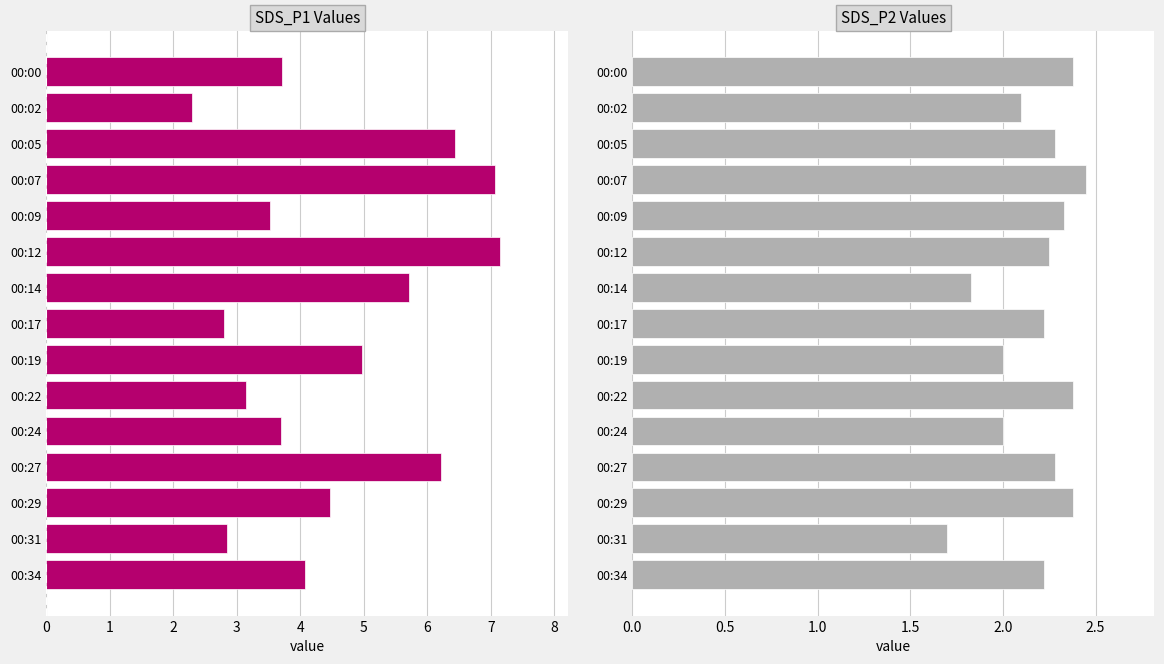

At which category does the chart reach its minimum across all series?

00:31